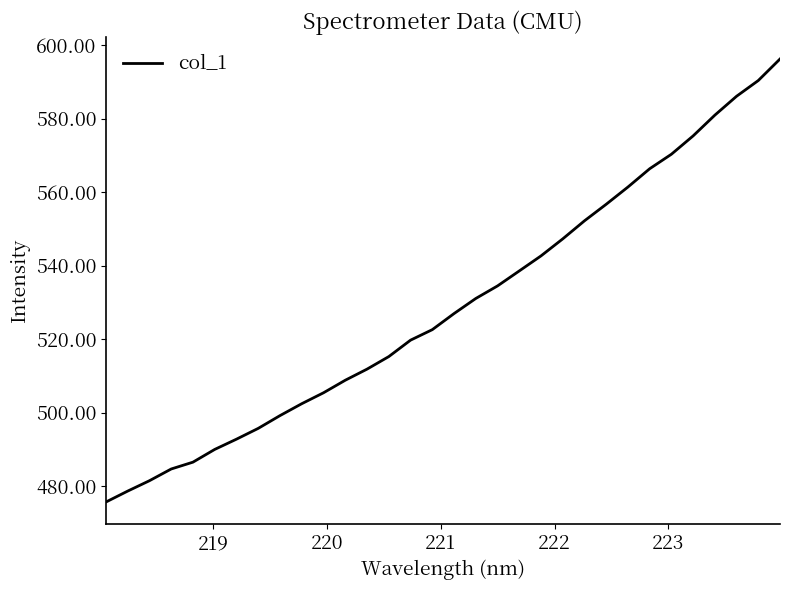

What is the greatest value displayed?

596.3